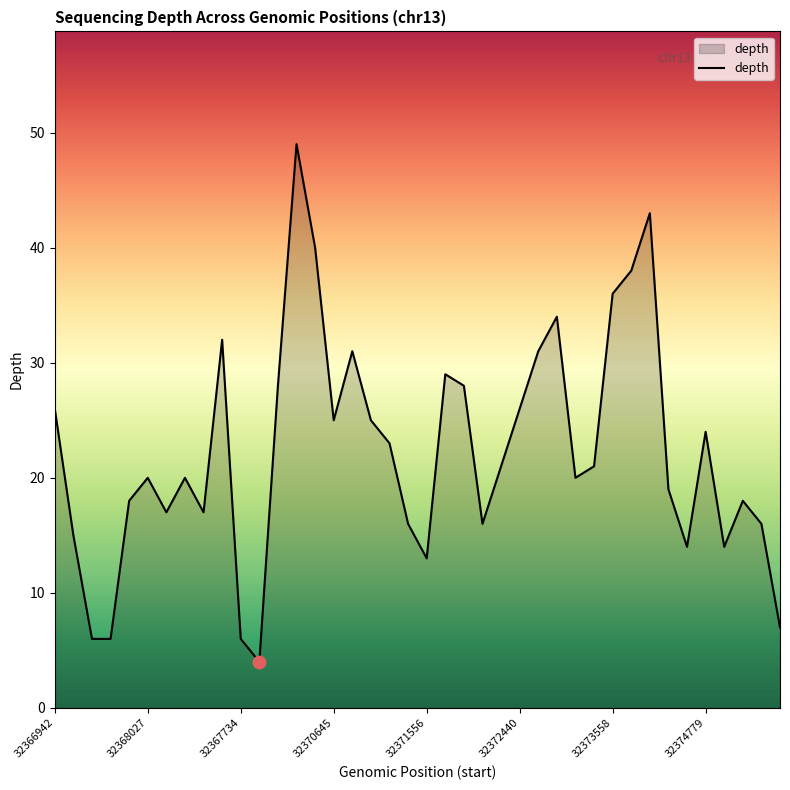

What is the greatest value displayed?

49